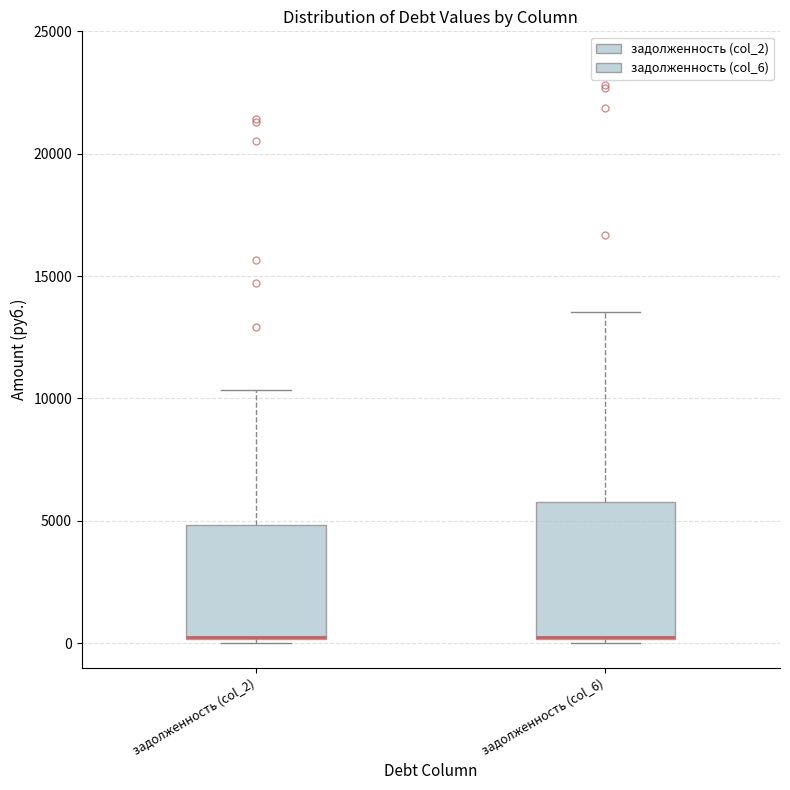

Which box is the tallest, from its lower edge to its upper edge?

задолженность (col_6)